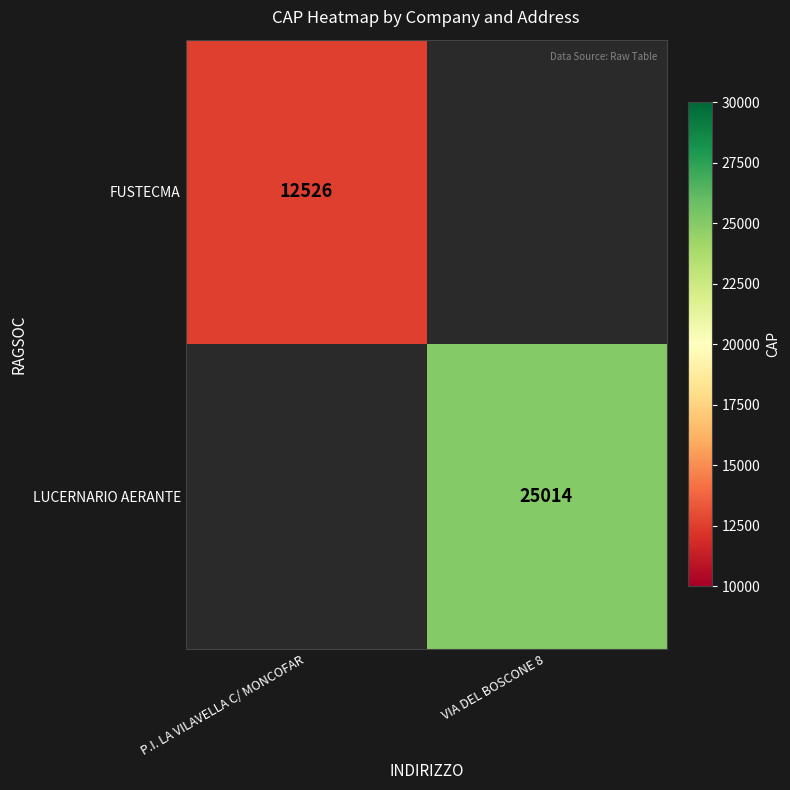

Is it true that LUCERNARIO AERANTE equals 25014 at VIA DEL BOSCONE 8?

True